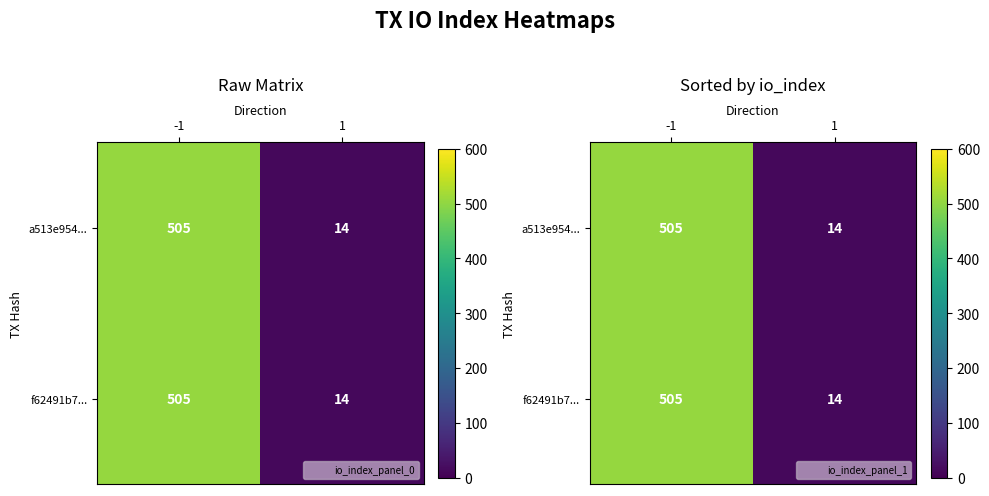

Which series has the largest range (max minus min)?

a513e954...